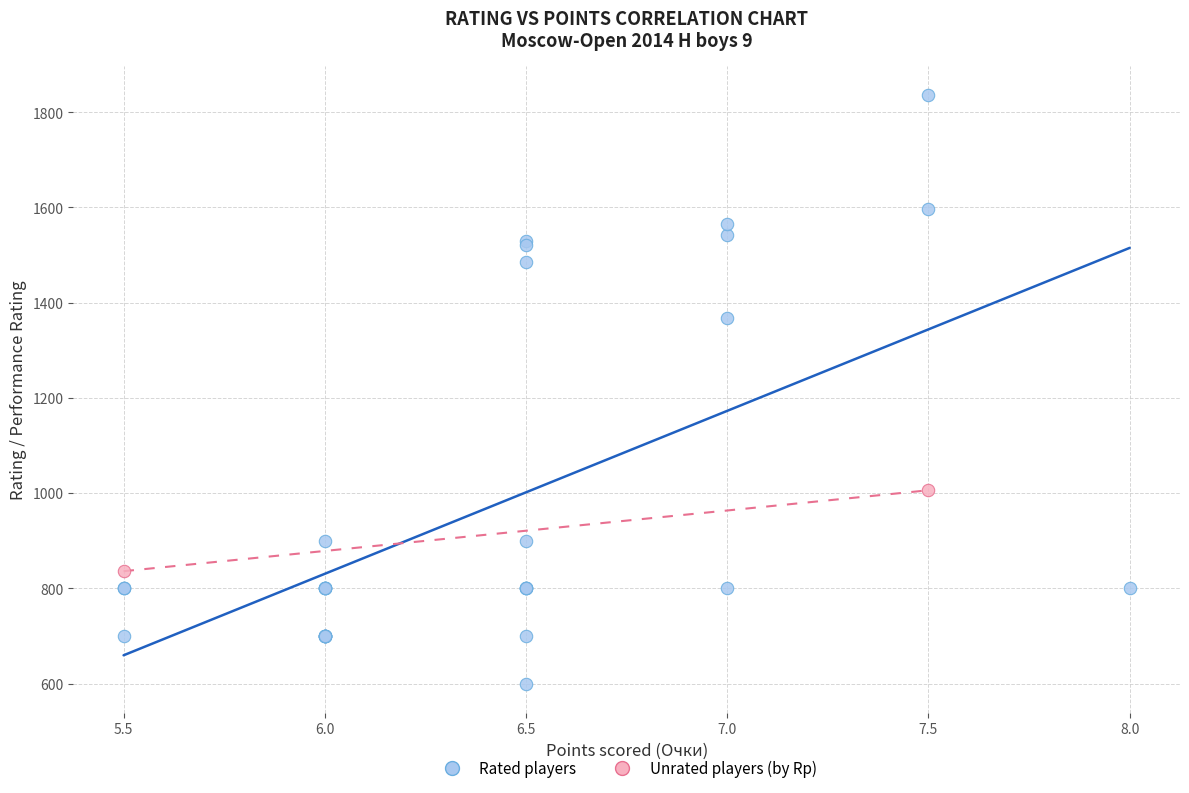

Which series has the widest spread of Y values?

Rated players